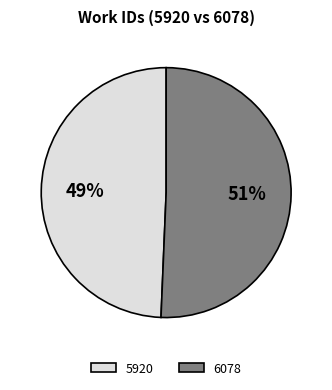

To the nearest percent, what is the average slice percentage?

50%